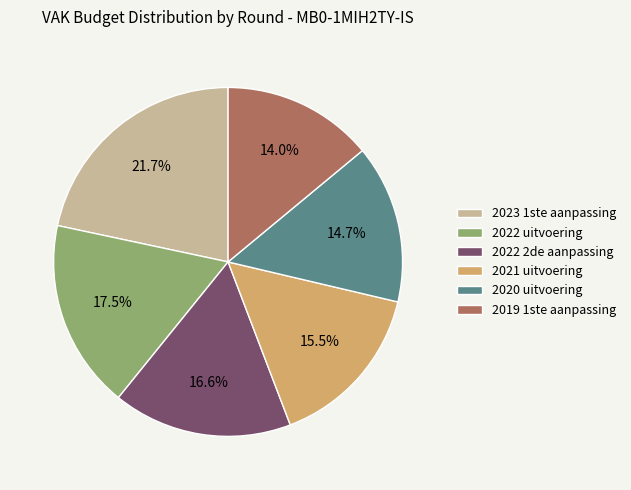

Which has a higher value, 2019 1ste aanpassing or 2023 1ste aanpassing?

2023 1ste aanpassing